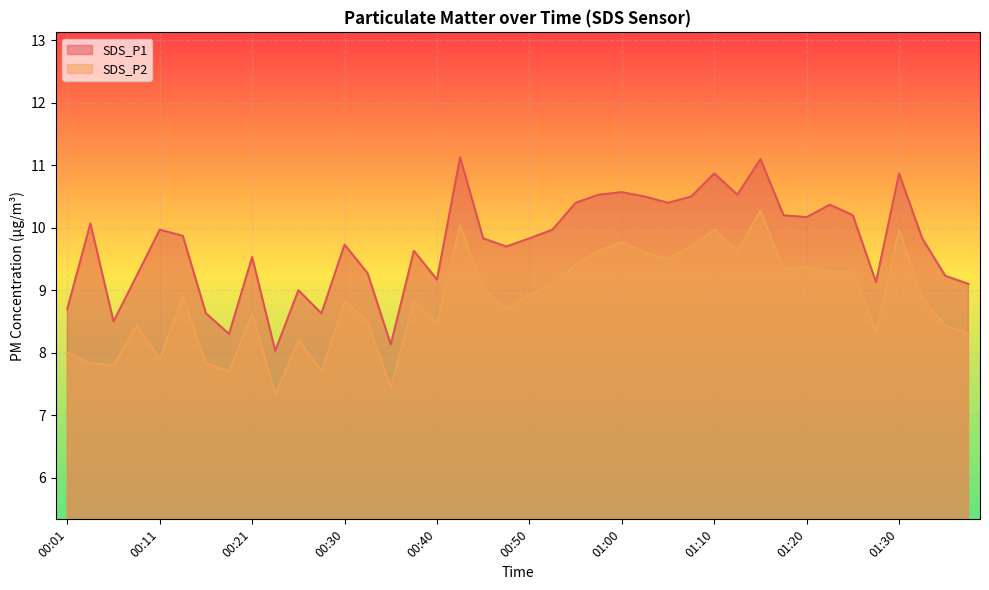

Reading right to left, list all the values displayed in this chart.

SDS_P1: 01:38=9.1	01:35=9.2	01:33=9.8	01:30=10.9	01:28=9.1	01:25=10.2	01:23=10.4	01:20=10.2	01:17=10.2	01:15=11.1	01:12=10.5	01:10=10.9	01:07=10.5	01:05=10.4	01:02=10.5	01:00=10.6	00:57=10.5	00:55=10.4	00:52=10.0	00:50=9.8	00:48=9.7	00:45=9.8	00:43=11.1	00:40=9.2	00:38=9.6	00:35=8.1	00:33=9.3	00:30=9.7	00:28=8.6	00:25=9.0	00:23=8.0	00:21=9.5	00:18=8.3	00:16=8.6	00:13=9.9	00:11=10.0	00:08=9.2	00:06=8.5	00:03=10.1	00:01=8.7
SDS_P2: 01:38=8.3	01:35=8.4	01:33=8.9	01:30=10.0	01:28=8.3	01:25=9.3	01:23=9.3	01:20=9.4	01:17=9.3	01:15=10.3	01:12=9.6	01:10=10.0	01:07=9.7	01:05=9.5	01:02=9.6	01:00=9.8	00:57=9.6	00:55=9.4	00:52=9.1	00:50=8.9	00:48=8.7	00:45=9.0	00:43=10.0	00:40=8.5	00:38=8.8	00:35=7.4	00:33=8.5	00:30=8.8	00:28=7.7	00:25=8.2	00:23=7.3	00:21=8.6	00:18=7.7	00:16=7.8	00:13=8.9	00:11=7.9	00:08=8.4	00:06=7.8	00:03=7.8	00:01=8.0